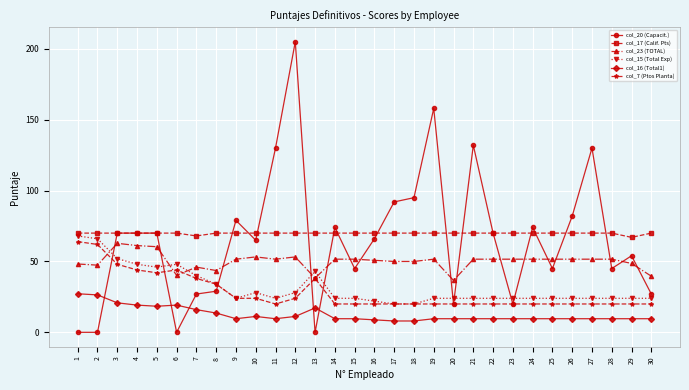

Rank the series at 6 from lowest to highest value.

col_20 (Capacit.), col_16 (Total1), col_23 (TOTAL), col_7 (Ptos Planta), col_15 (Total Exp), col_17 (Calif. Pts)